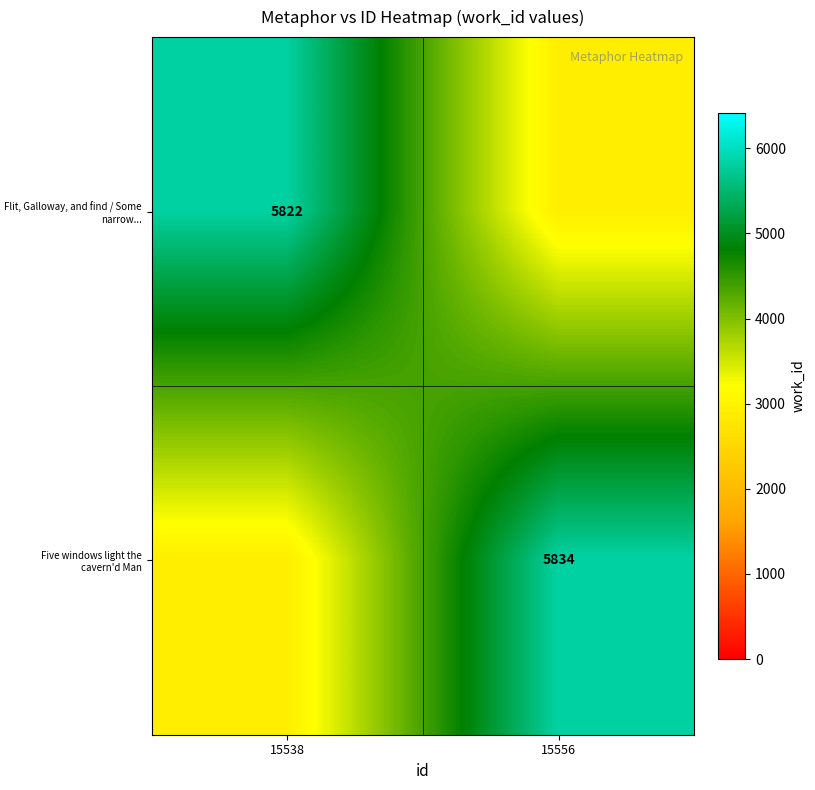

True or false: Five windows light the cavern'd Man has a value of 8146 at 15556.

False